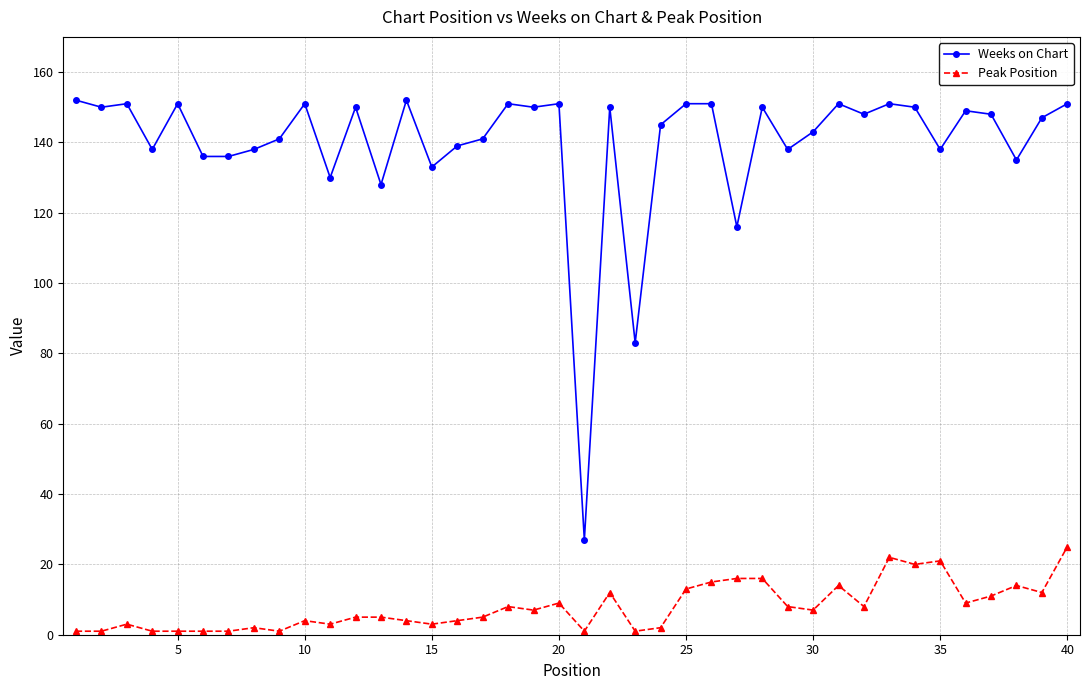

Reading left to right, what are all the values shown in this chart?

Weeks on Chart: 152	150	151	138	151	136	136	138	141	151	130	150	128	152	133	139	141	151	150	151	27	150	83	145	151	151	116	150	138	143	151	148	151	150	138	149	148	135	147	151
Peak Position: 1	1	3	1	1	1	1	2	1	4	3	5	5	4	3	4	5	8	7	9	1	12	1	2	13	15	16	16	8	7	14	8	22	20	21	9	11	14	12	25